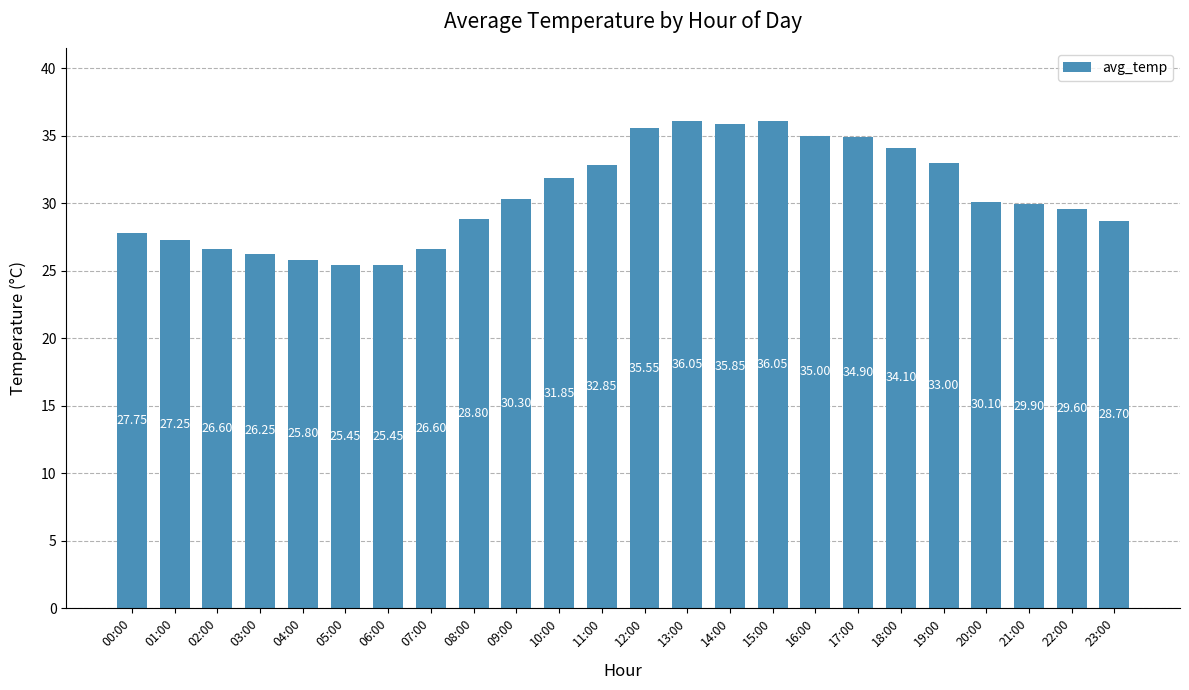

What is the ratio of the value at 20:00 to the value at 13:00?

0.8